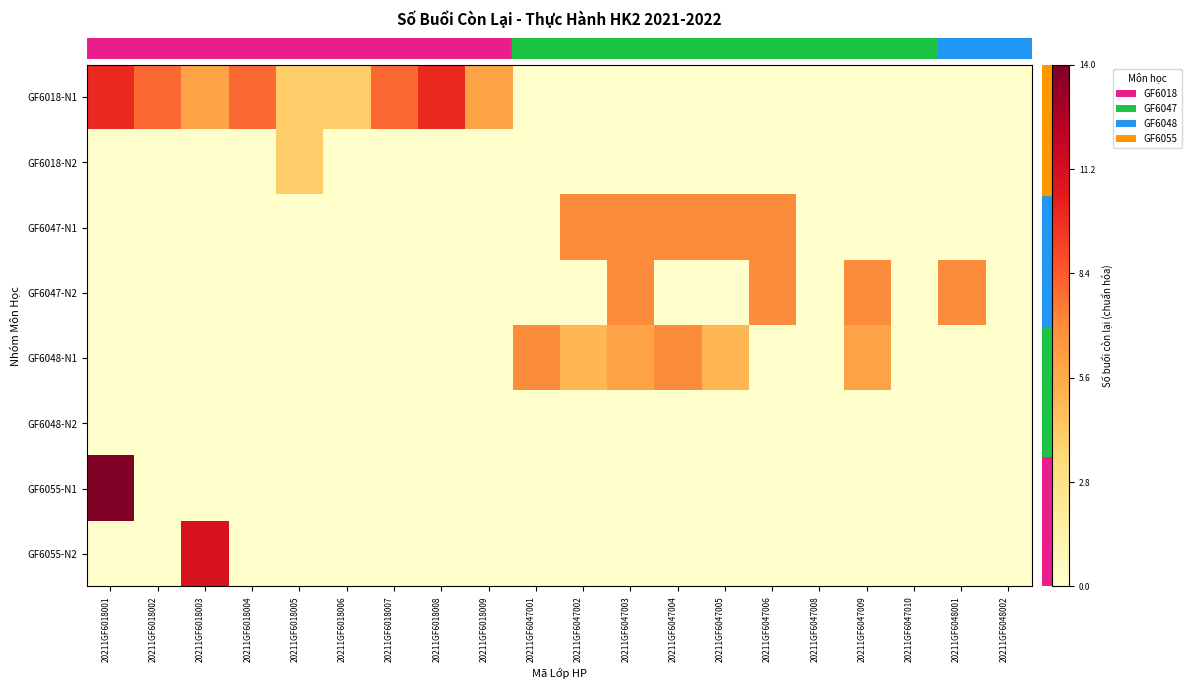

How many series are shown in this chart?

8